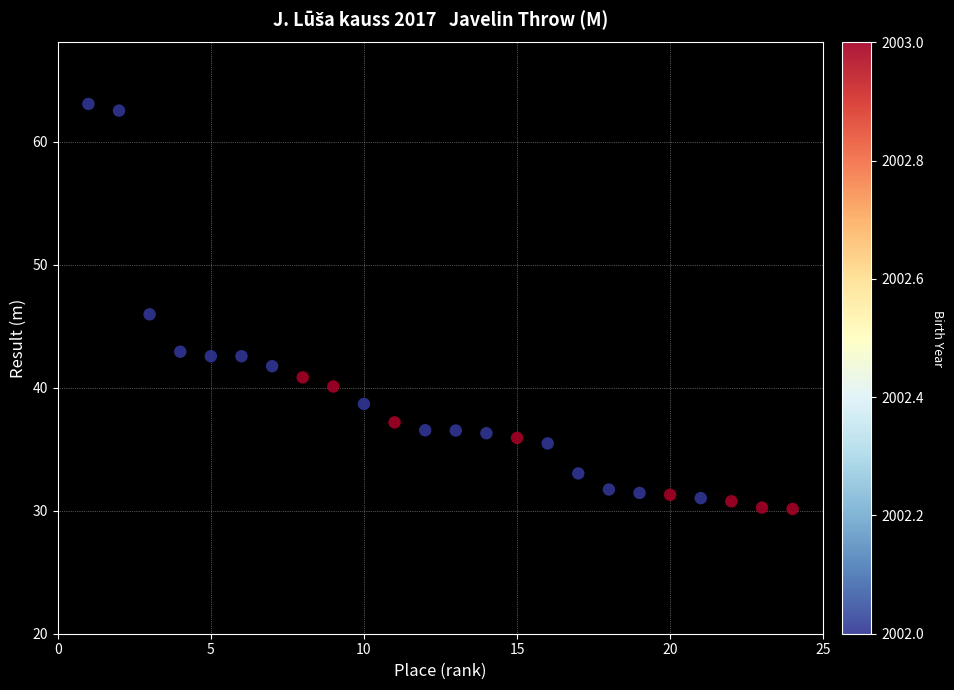

What is the range of X values (max minus min)?

23.0